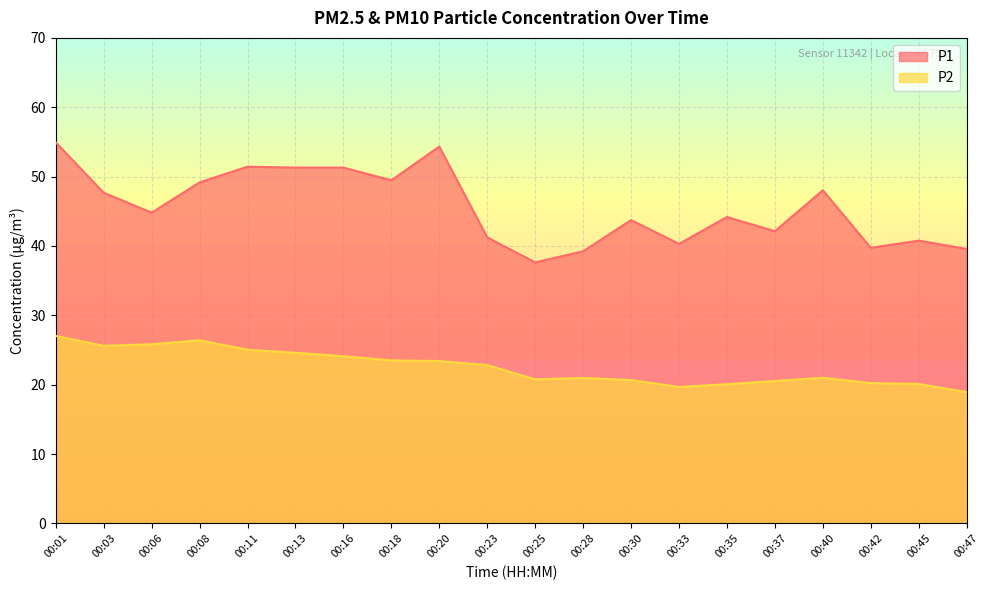

At 00:03, list the series in order from largest to smallest.

P1, P2